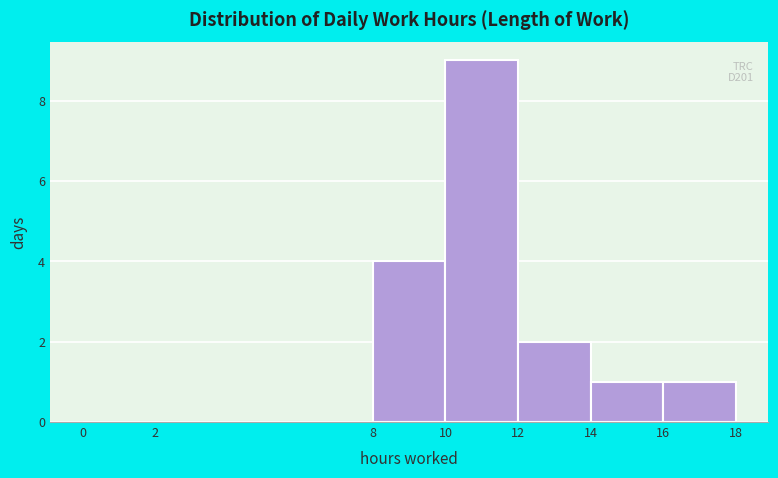

Which range on the x-axis has the tallest bar?

10 to 12